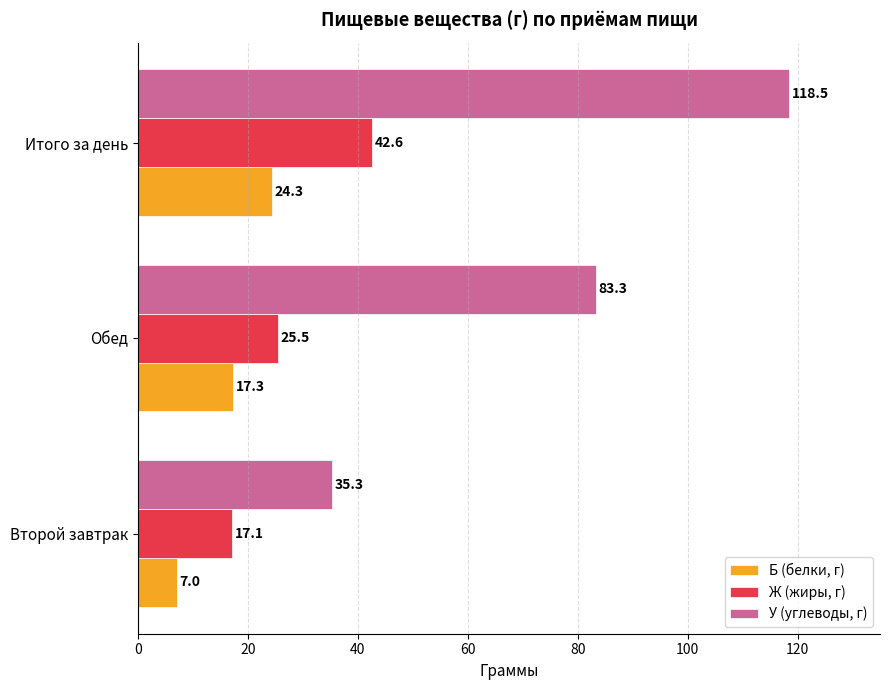

Which category has the highest value across all series?

Итого за день